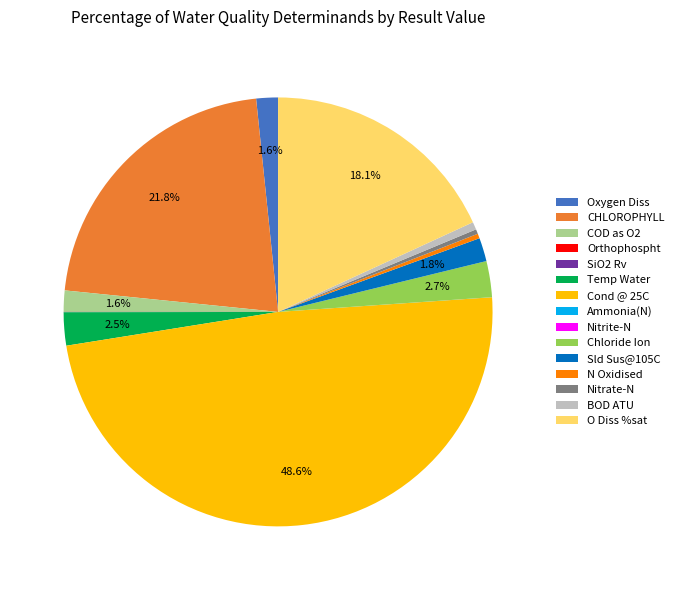

Do Cond @ 25C and O Diss %sat together represent more than half of the pie?

Yes